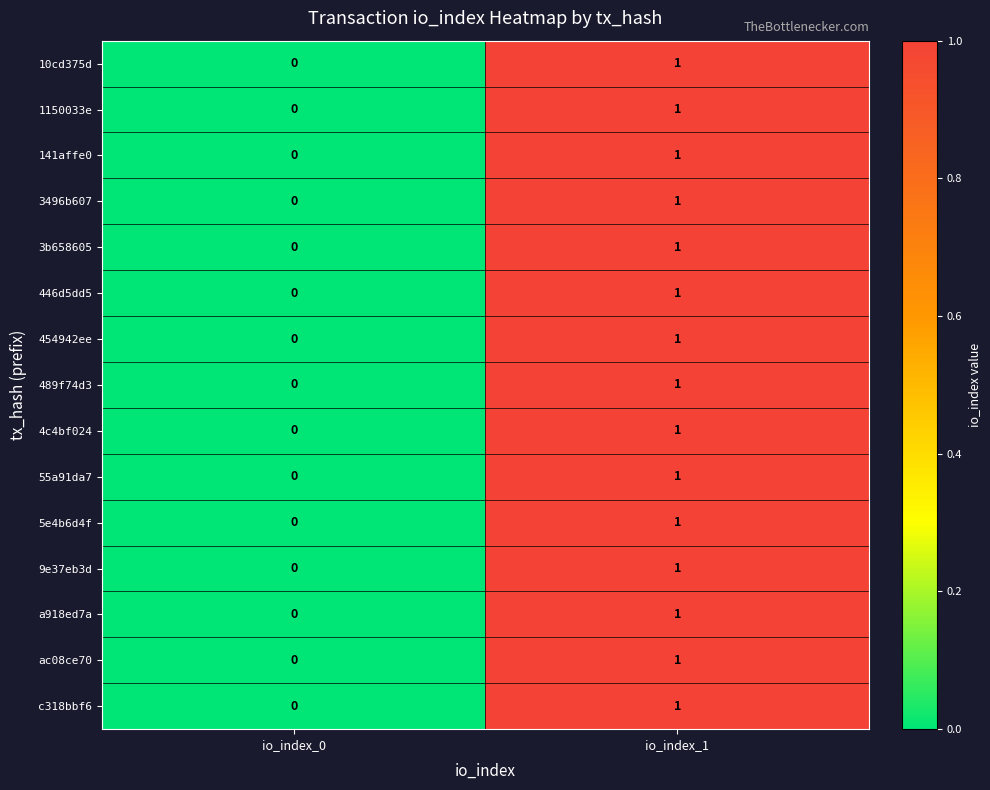

Where is 1150033e nearest to the value 0?

io_index_0